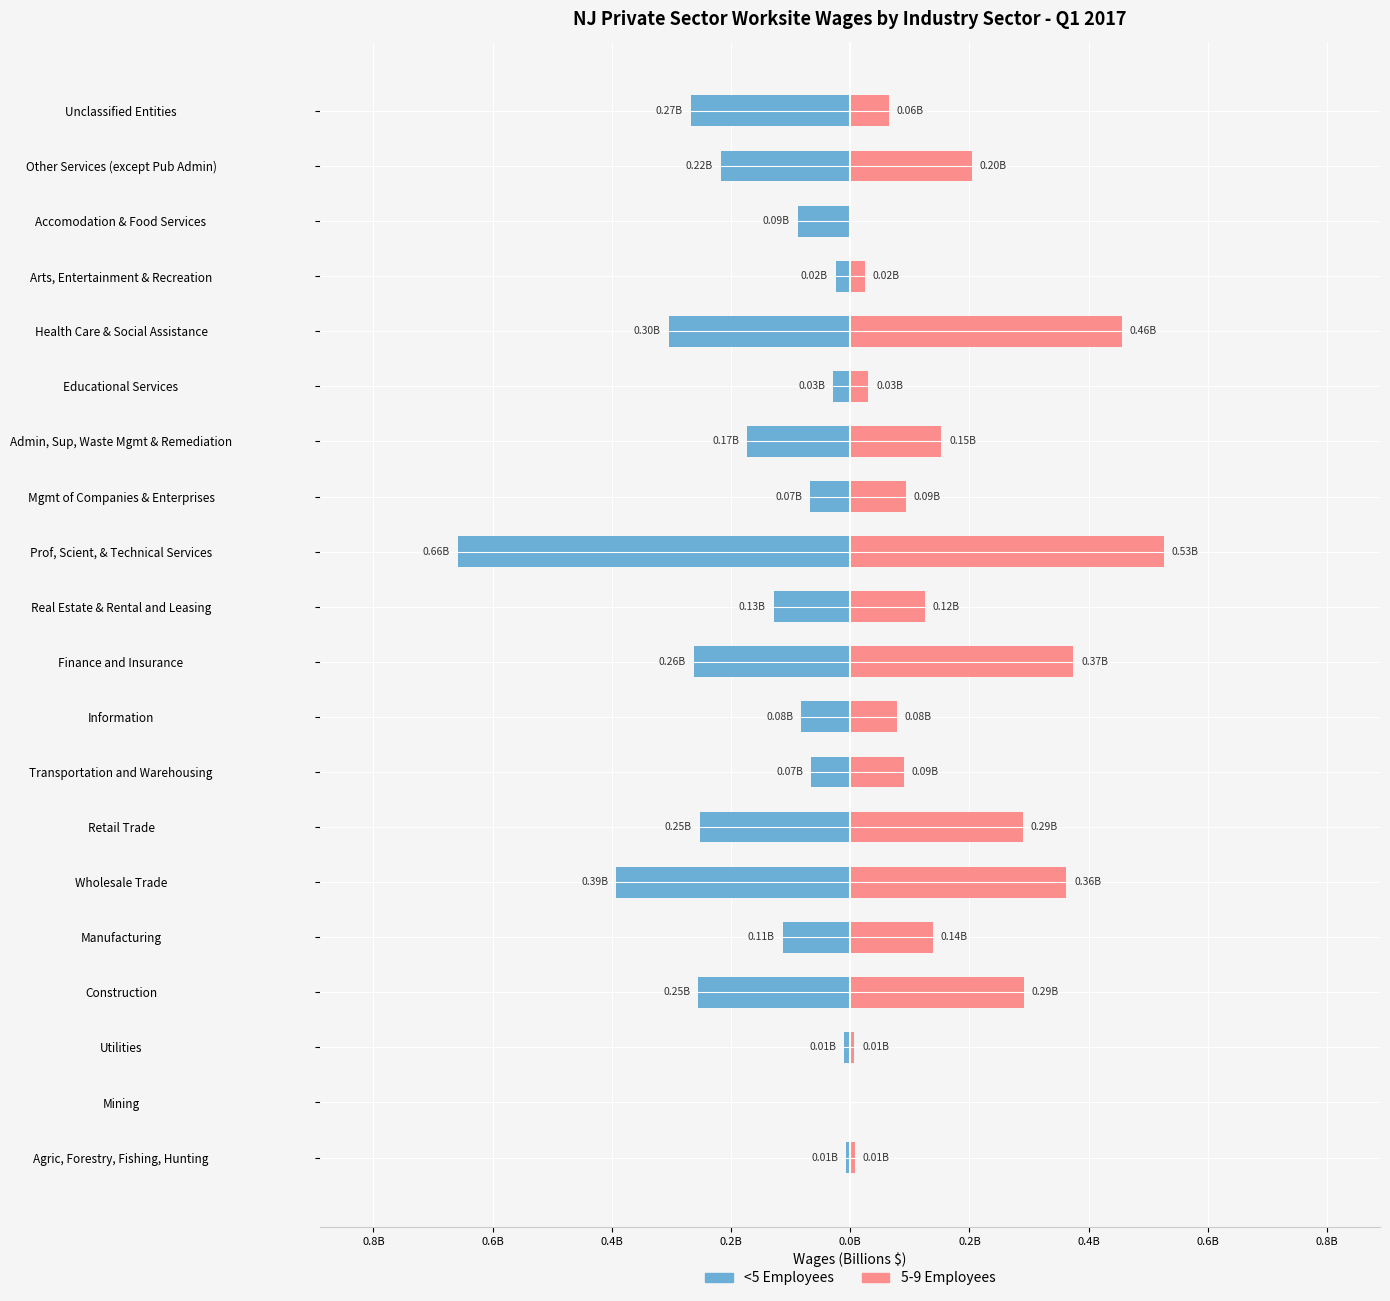

What is the value of the 5-9 Employees bar at the 5th from the left?

0.1